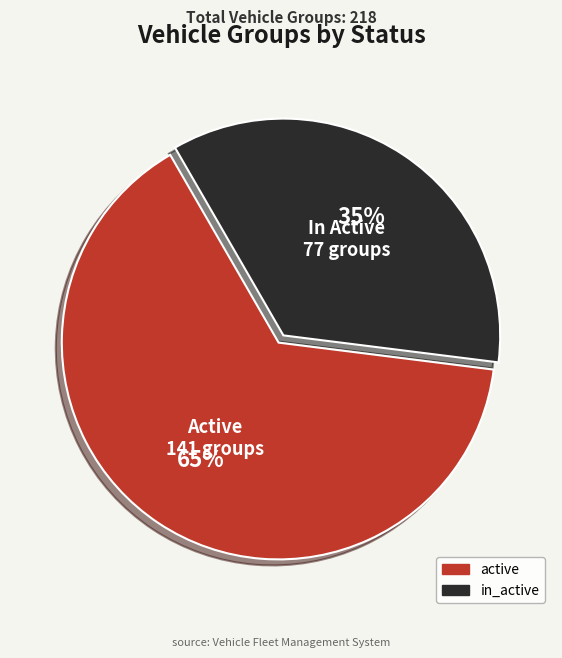

Is the sum of active and in_active greater than half?

Yes